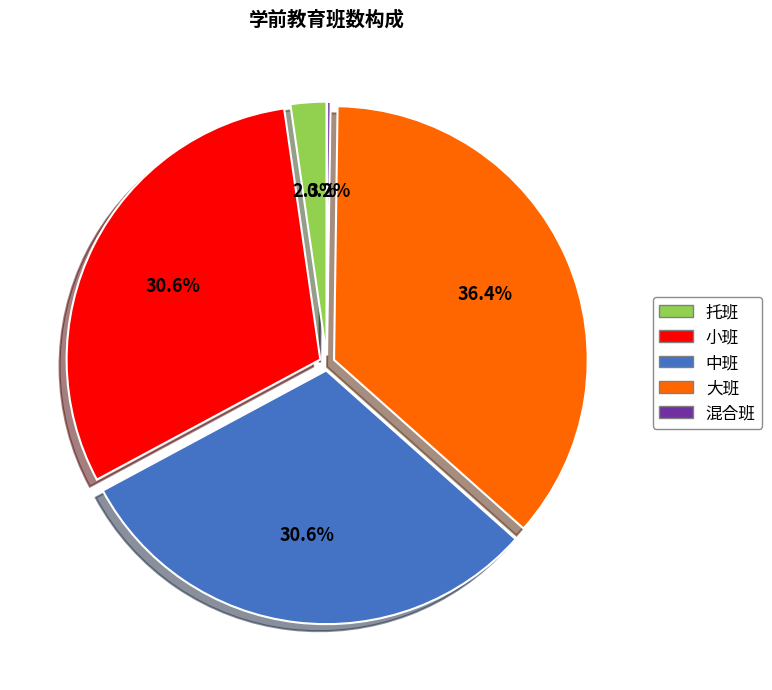

What is the largest slice in the pie chart?

大班